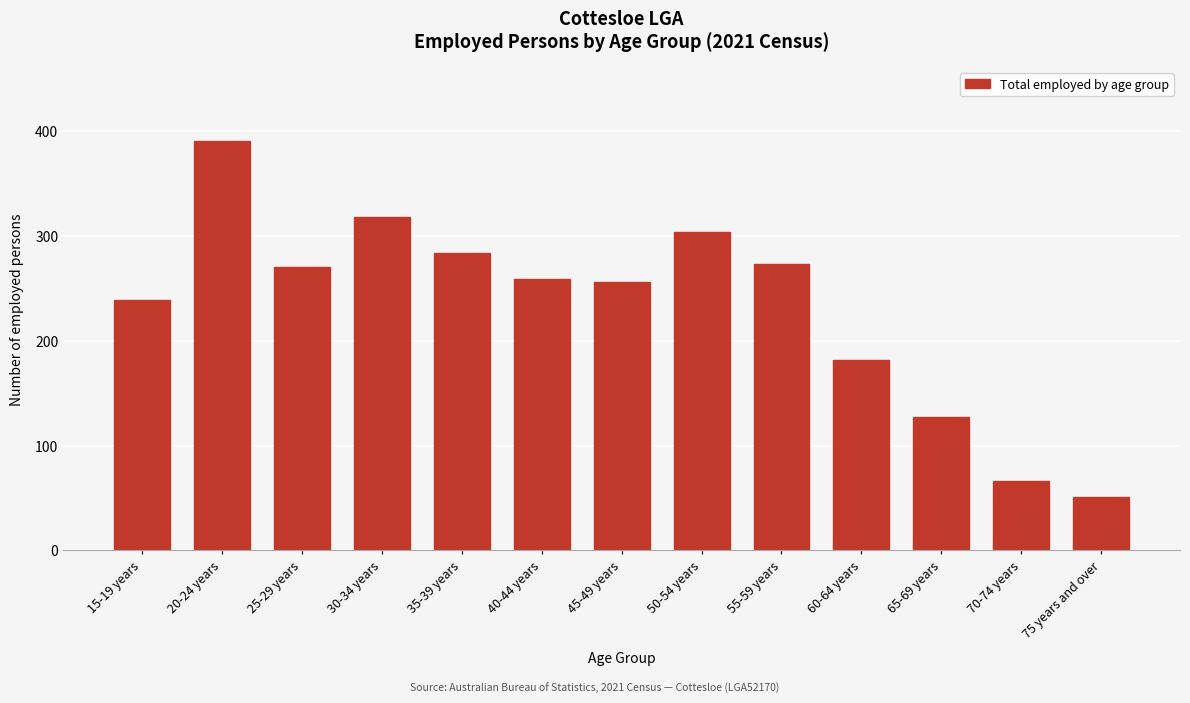

Reading right to left, extract all data points from this chart.

51	66	127	182	273	304	256	259	284	318	270	391	239